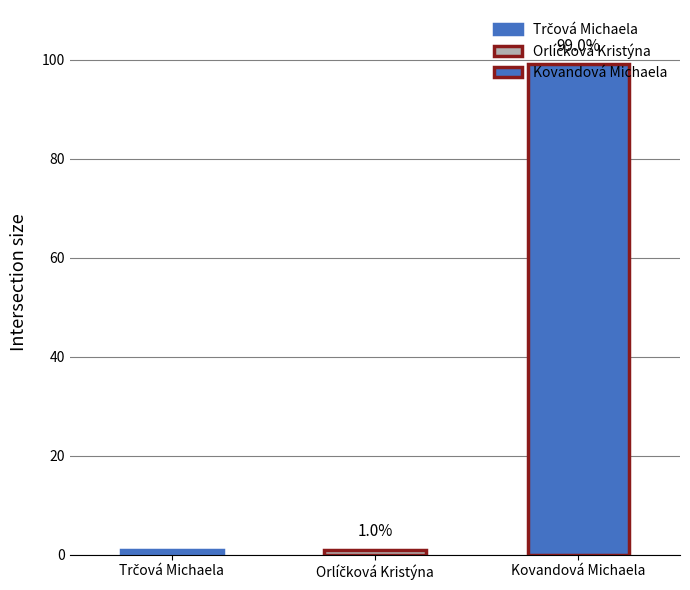

What position from the right is Trčová Michaela?

3